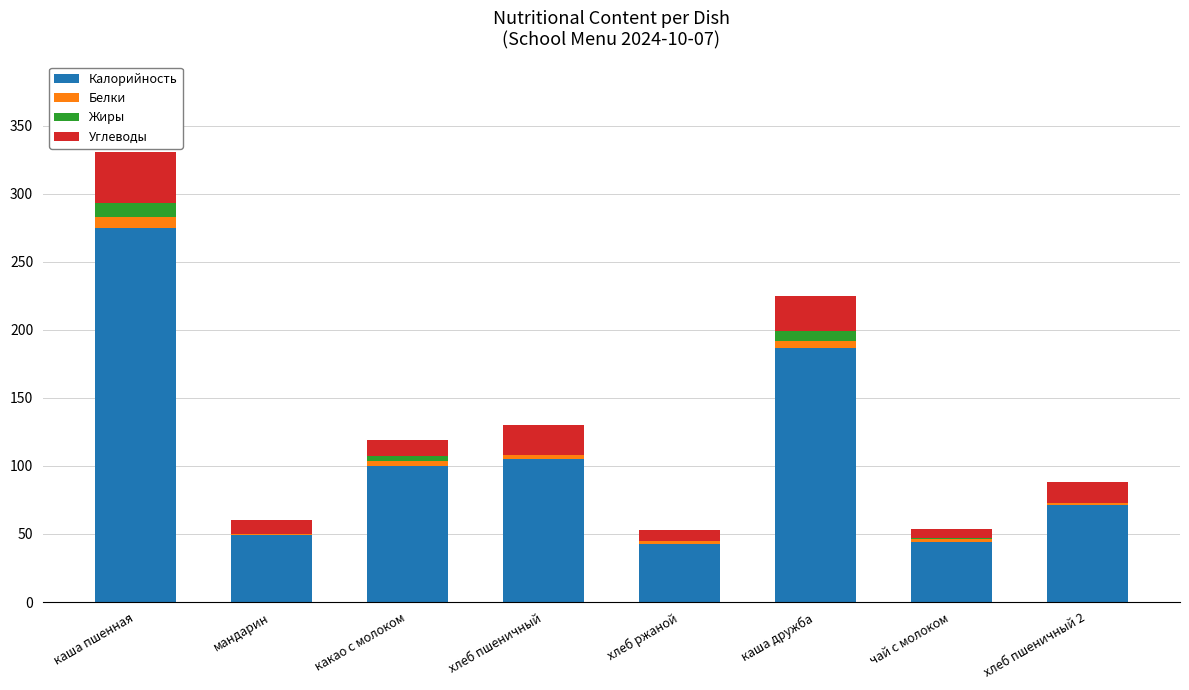

At which label does Калорийность reach its peak?

каша пшенная